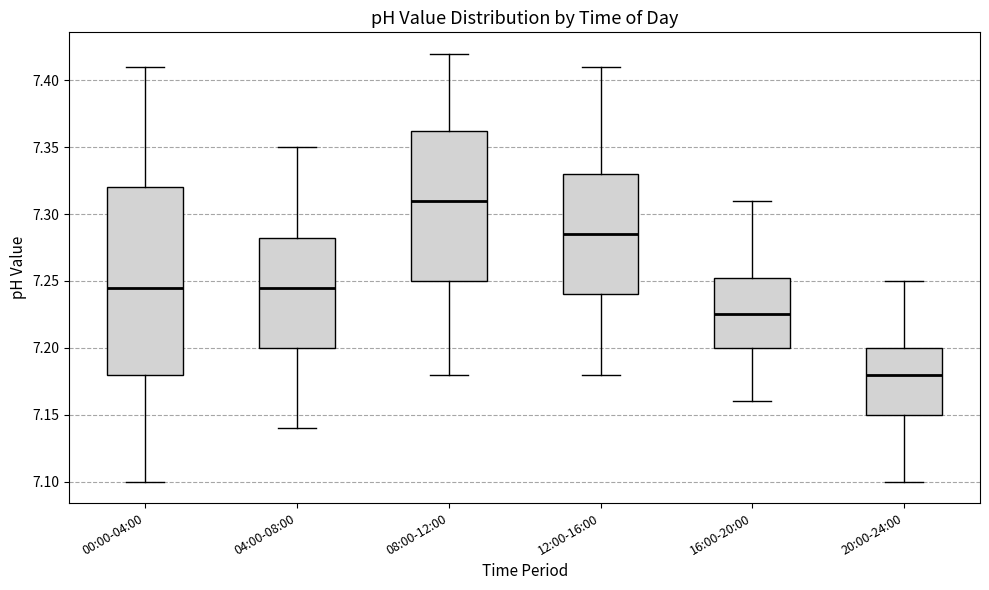

Reading left to right, transcribe this box plot: for each box, give where its median line is, the range the box spans, and where its two whiskers end, as read against the y-axis. The values are not printed on the chart, so give them approximately, as read against the axis.

00:00-04:00: median 7.245, box 7.180 to 7.320, whiskers 7.100 to 7.410
04:00-08:00: median 7.245, box 7.200 to 7.285, whiskers 7.140 to 7.350
08:00-12:00: median 7.310, box 7.250 to 7.365, whiskers 7.180 to 7.420
12:00-16:00: median 7.285, box 7.240 to 7.330, whiskers 7.180 to 7.410
16:00-20:00: median 7.225, box 7.200 to 7.255, whiskers 7.160 to 7.310
20:00-24:00: median 7.180, box 7.150 to 7.200, whiskers 7.100 to 7.250